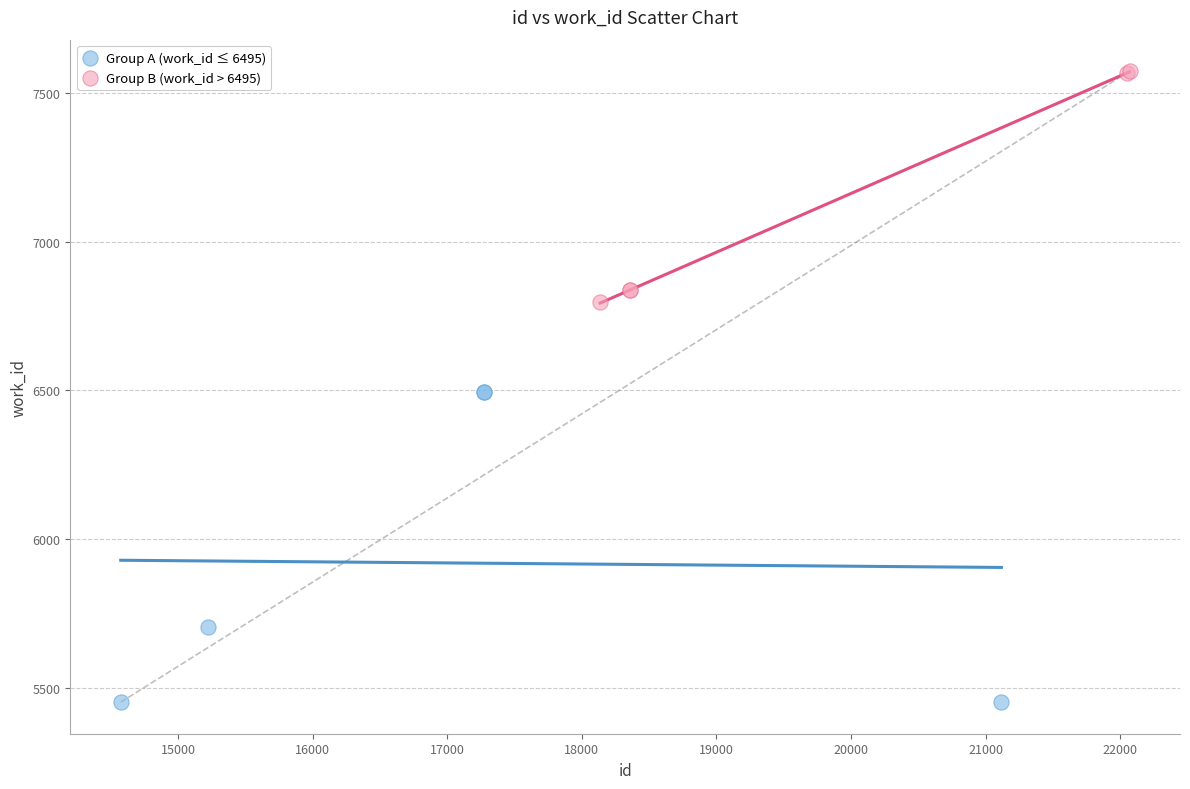

Which series contains the lowest Y value?

Group A (work_id ≤ 6495)